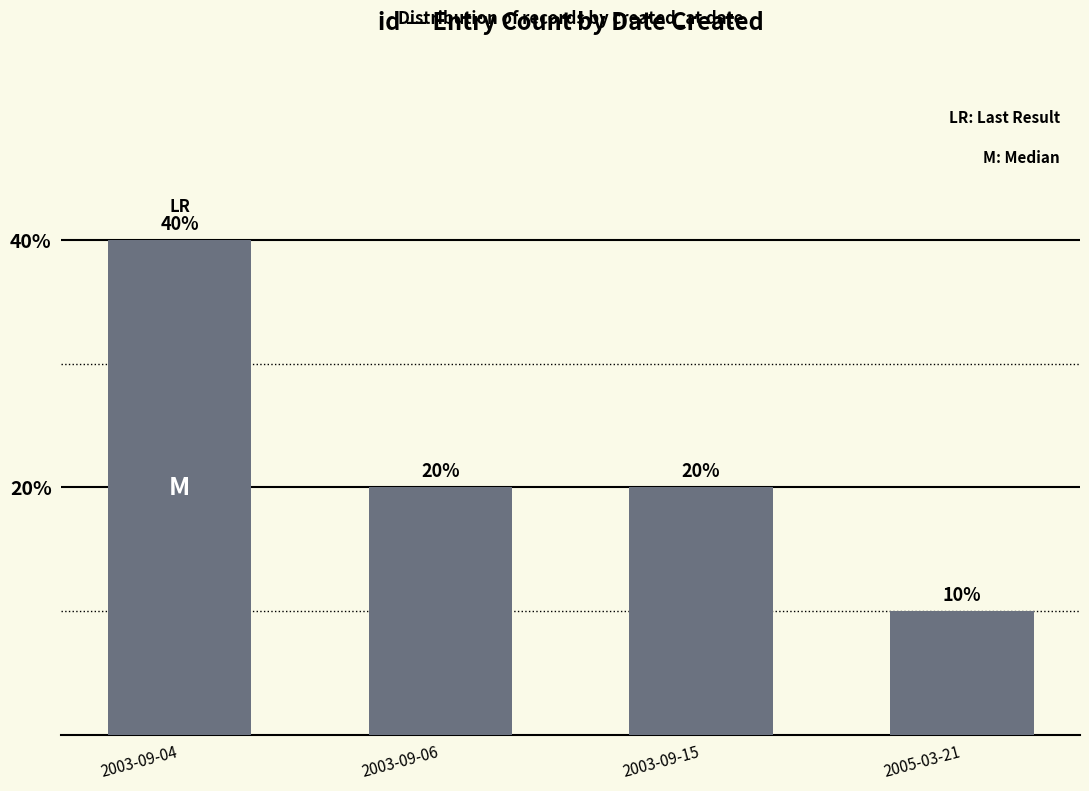

What is the sum of the values at 2003-09-06 and 2003-09-15?

40